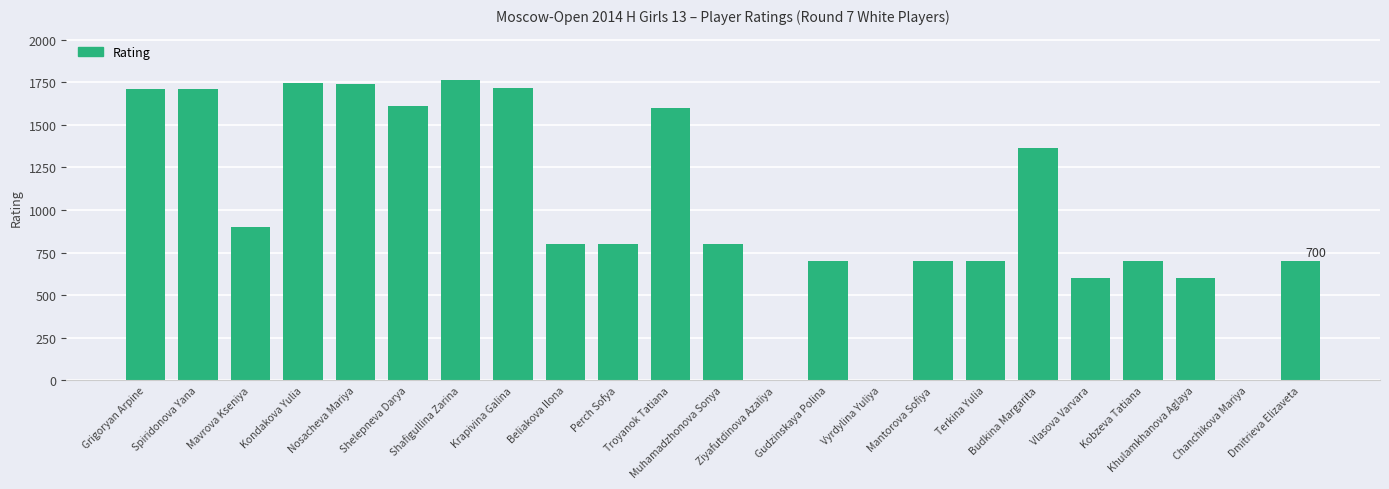

What is the maximum value shown in the chart?

1765